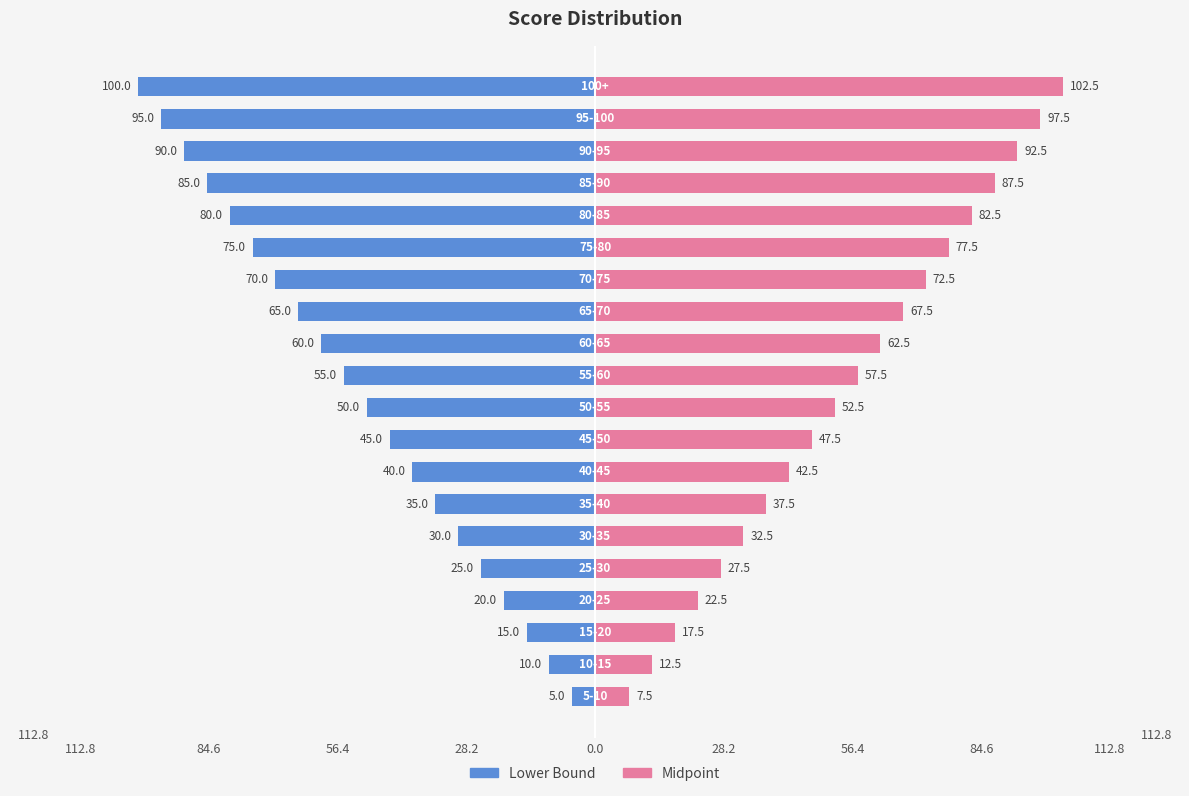

What are all the series names shown in the legend?

Lower Bound, Midpoint